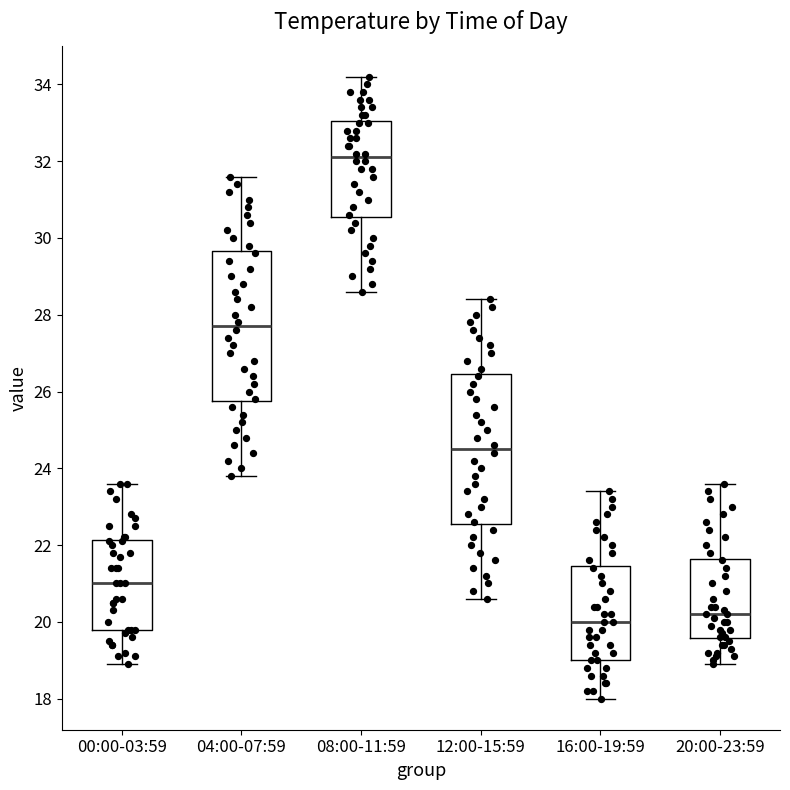

Where does the upper whisker of the box for 16:00-19:59 end on the y-axis? The values are not printed on the chart, so give them approximately, as read against the axis.

23.4